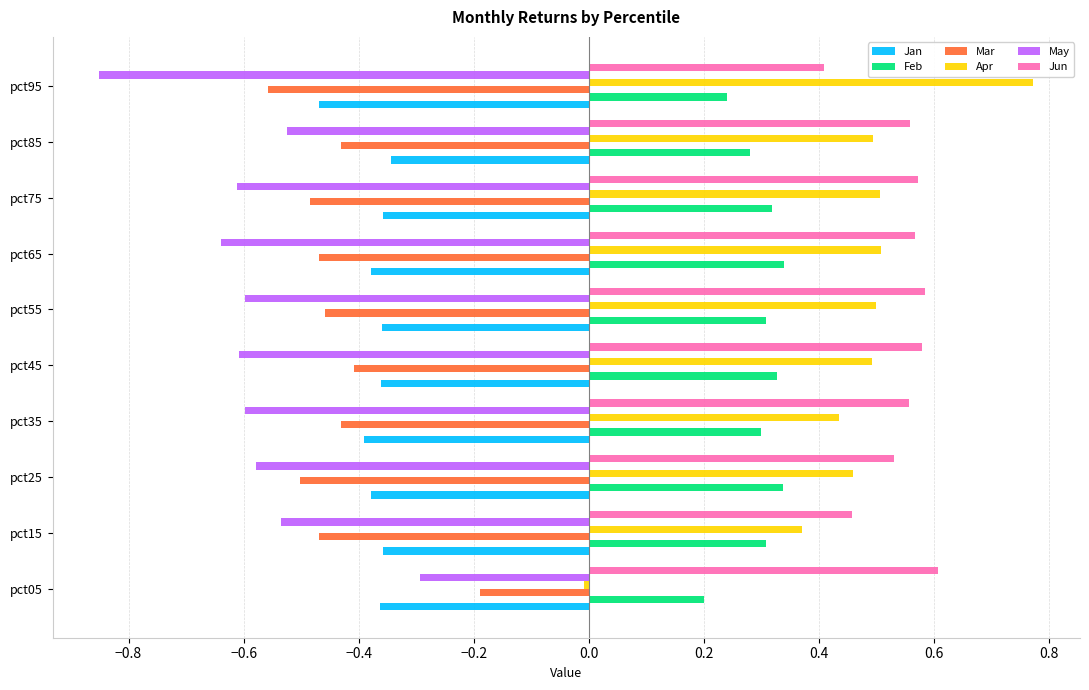

Which series has the largest range (max minus min)?

Apr